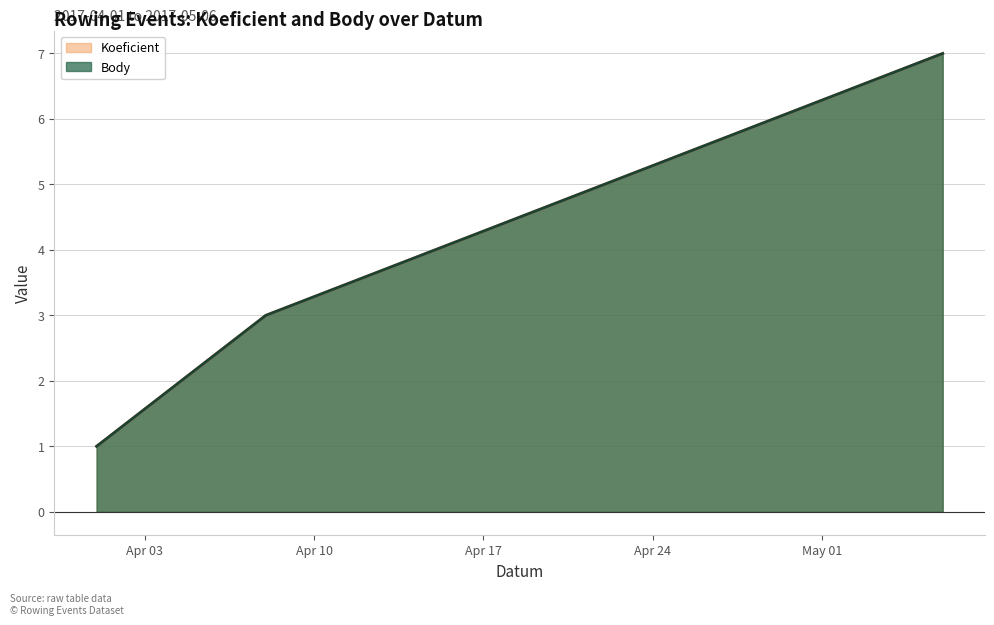

Which series has the largest total across all categories?

Koeficient